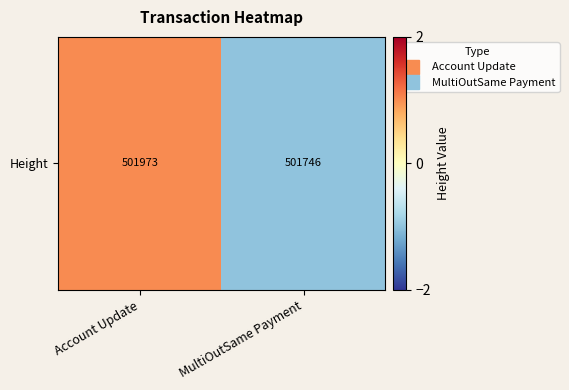

What is the greatest value displayed?

1